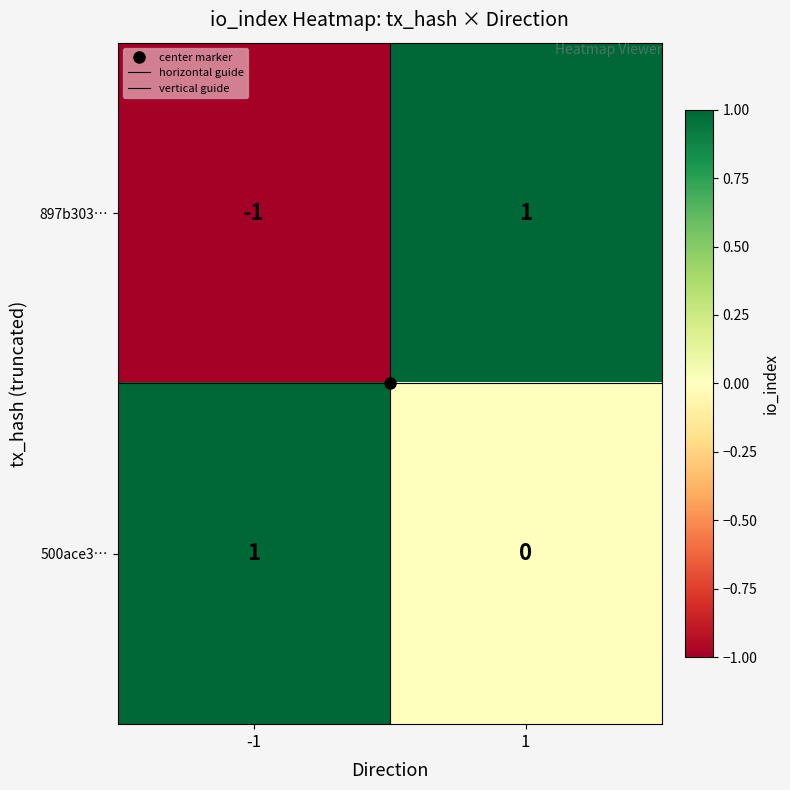

At how many categories does at least one series exceed 0?

2